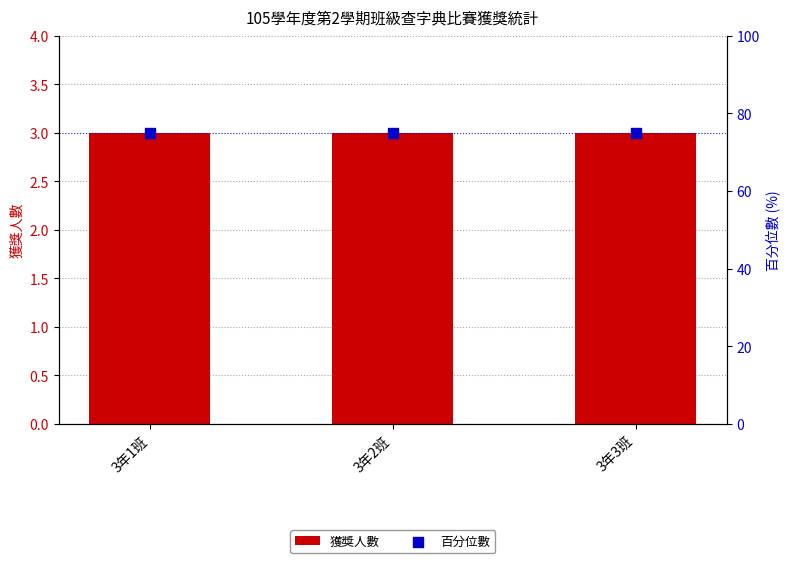

What is the total value across all series at 3年1班?

78